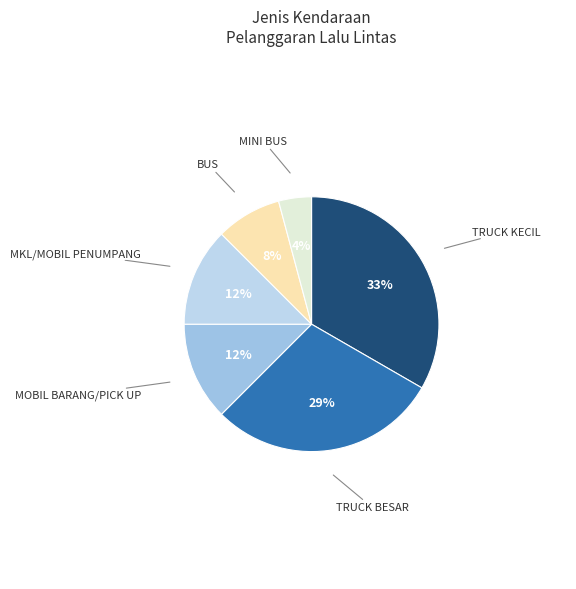

Does BUS account for over 50% of the chart?

No